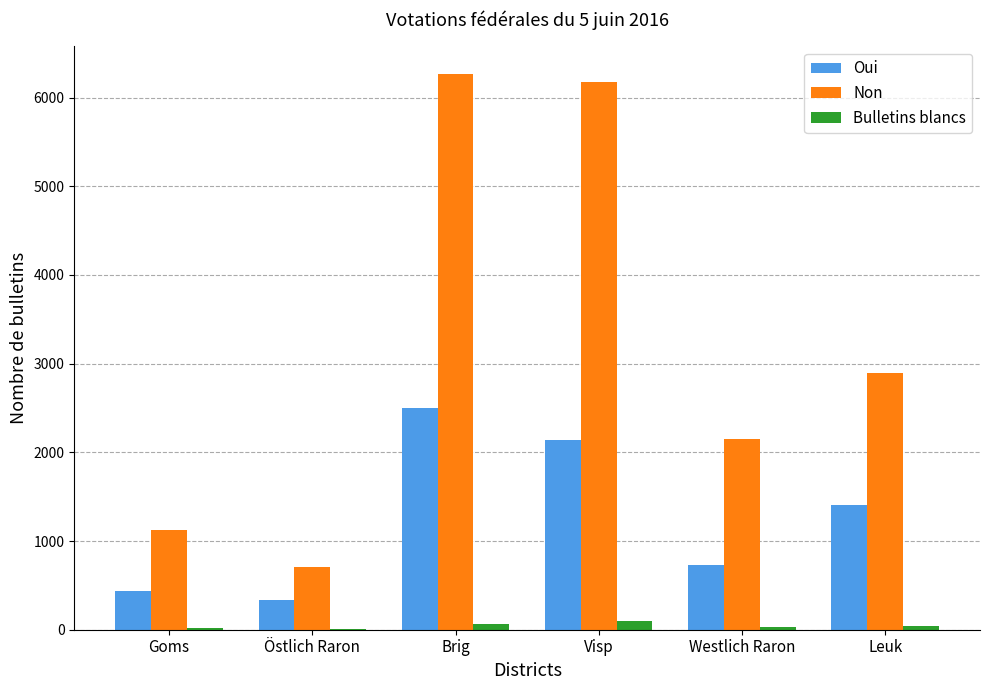

Where does the Non series first go above 2892?

Brig